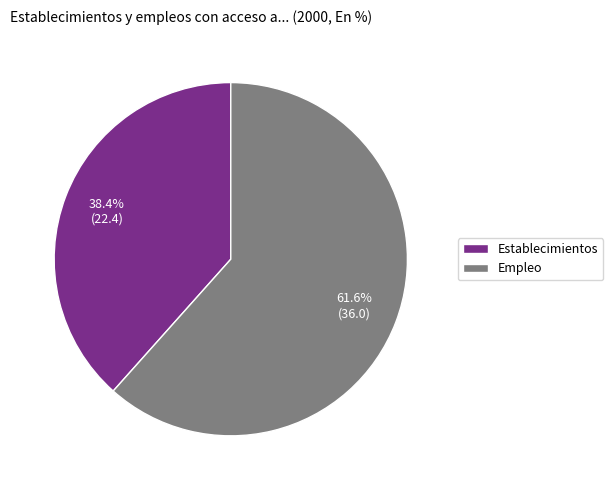

Is there any slice that represents more than half of the pie?

Yes